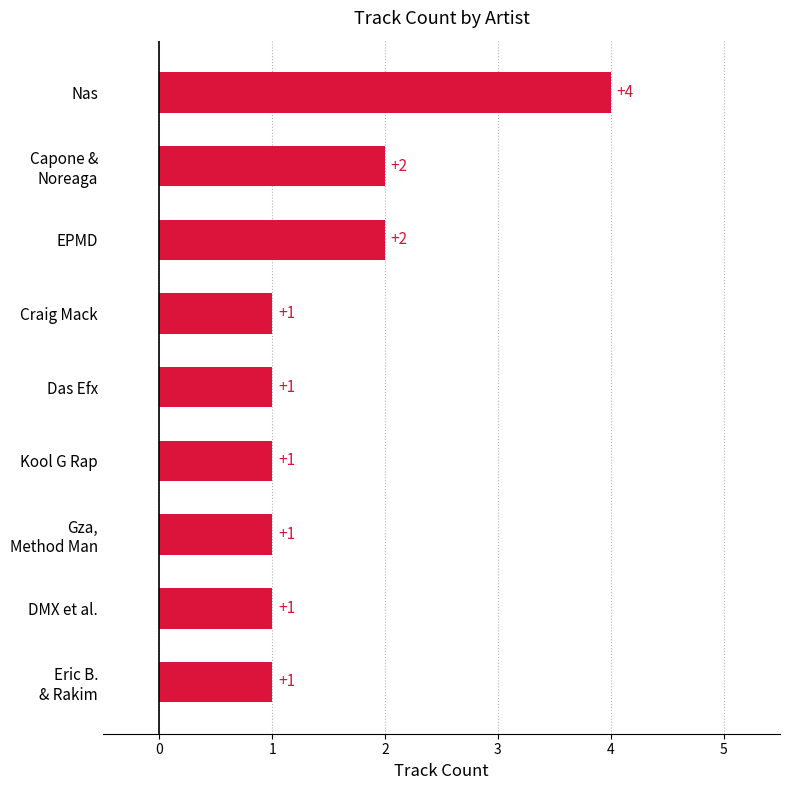

What is the smallest value displayed?

1